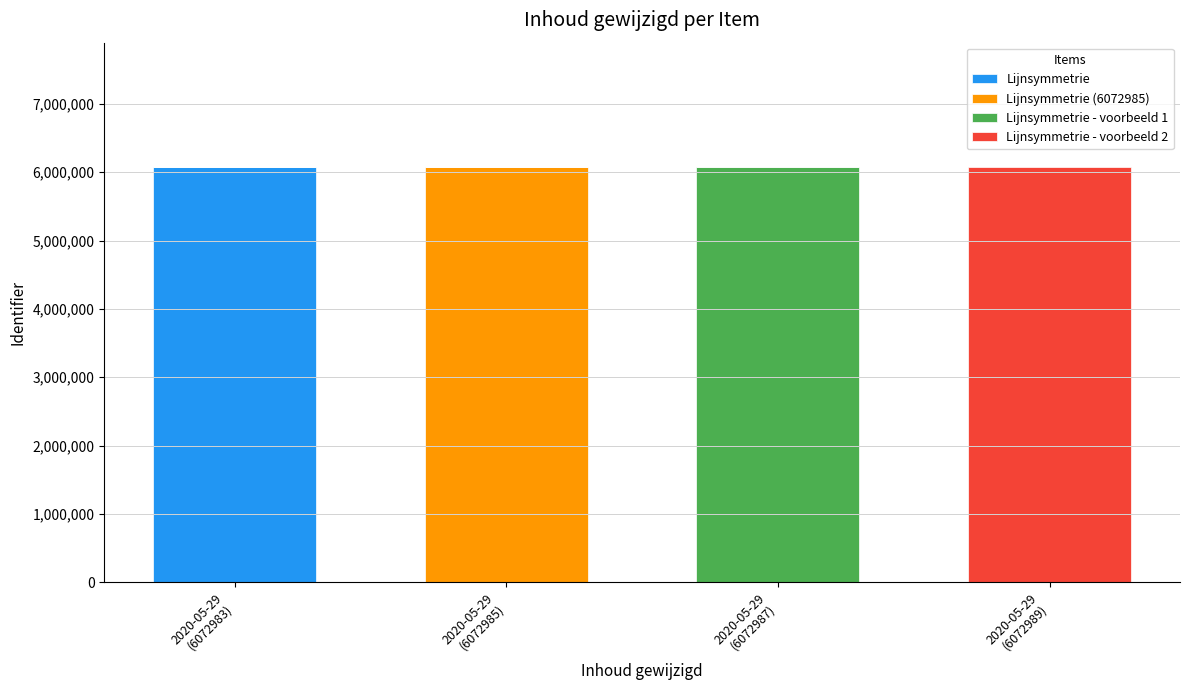

What is the maximum value for Lijnsymmetrie?

6072983